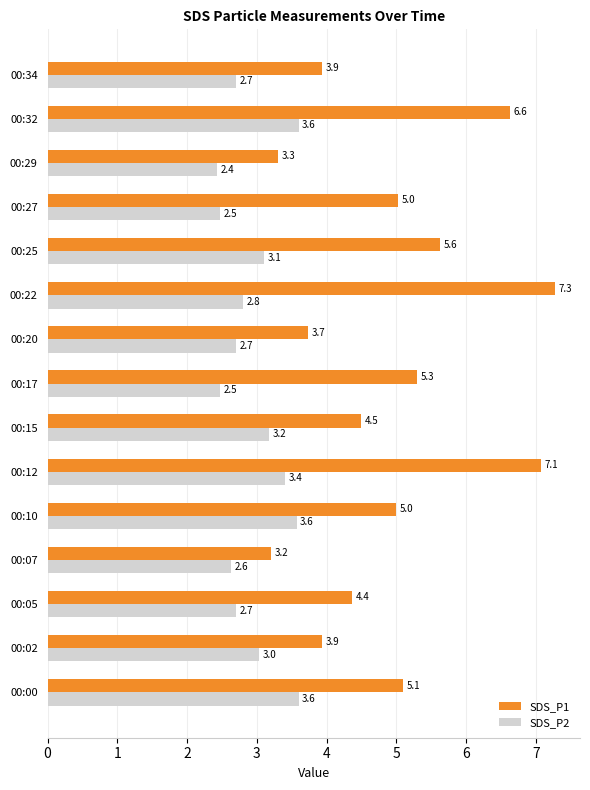

What is the difference between the maximum and minimum values in the SDS_P1 series?

4.1